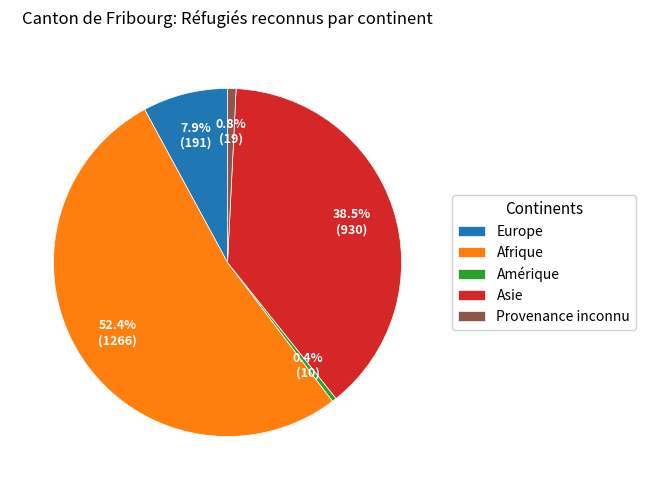

Which has a higher value, Afrique or Amérique?

Afrique